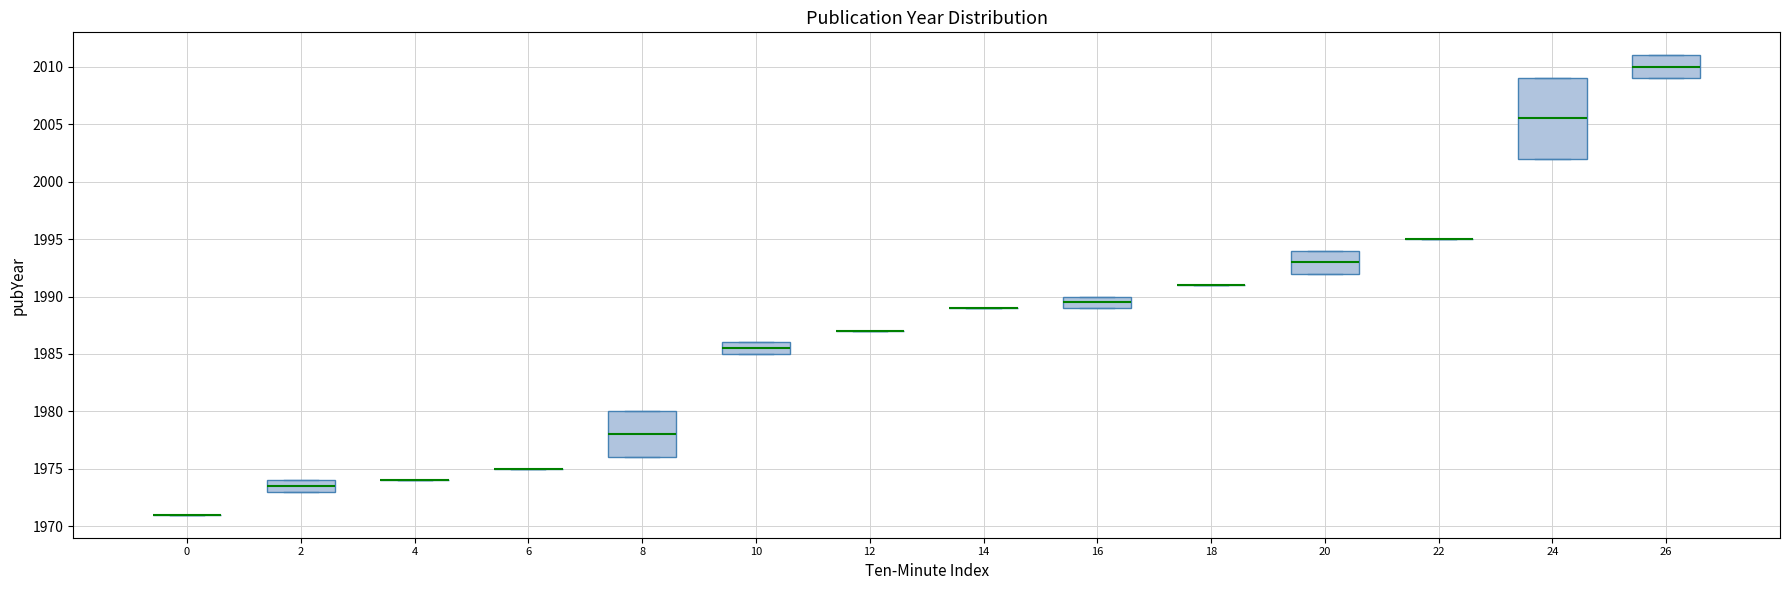

Which box is the tallest, from its lower edge to its upper edge?

24